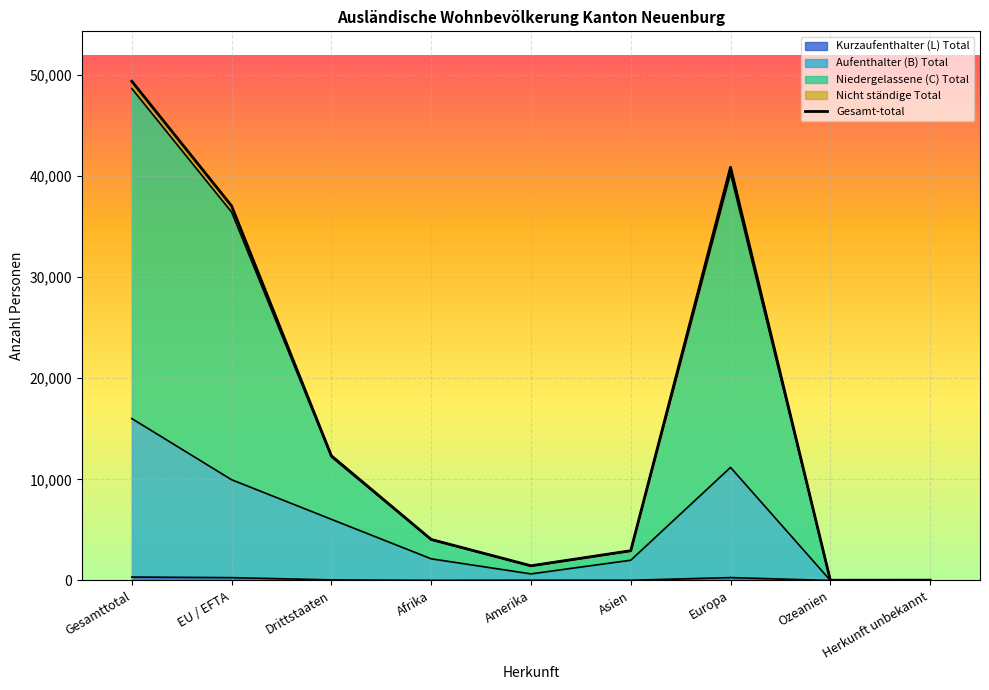

Where is Nicht ständige Total nearest to the value 24693?

EU / EFTA